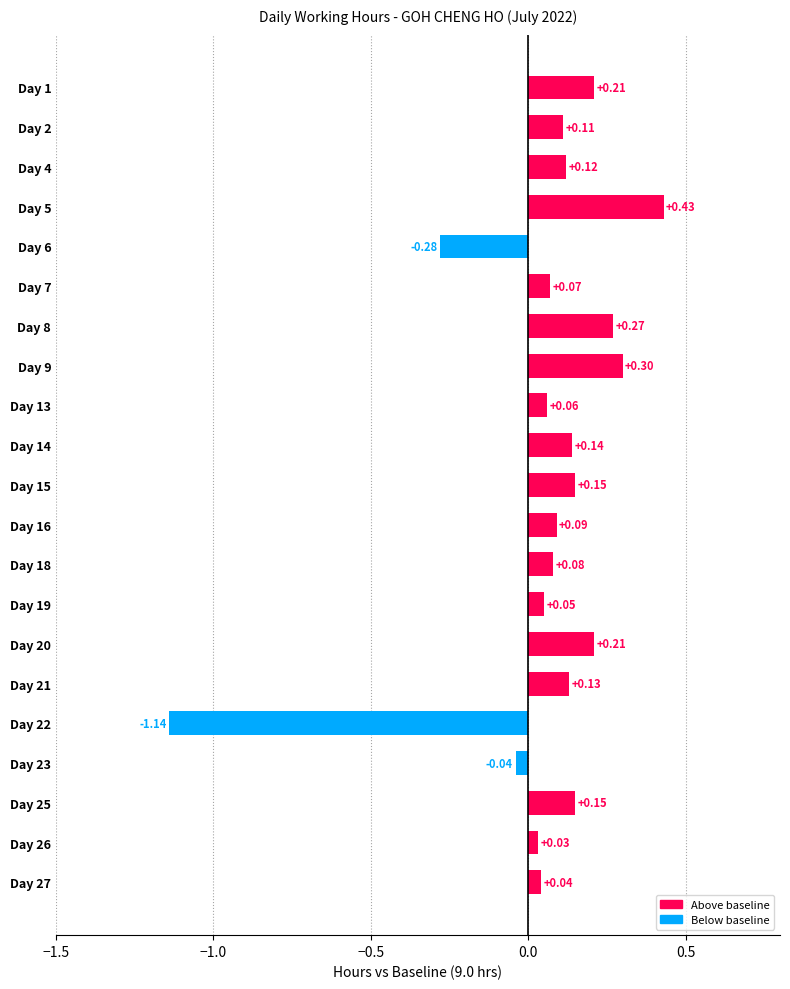

Count the number of values greater than 0.

18